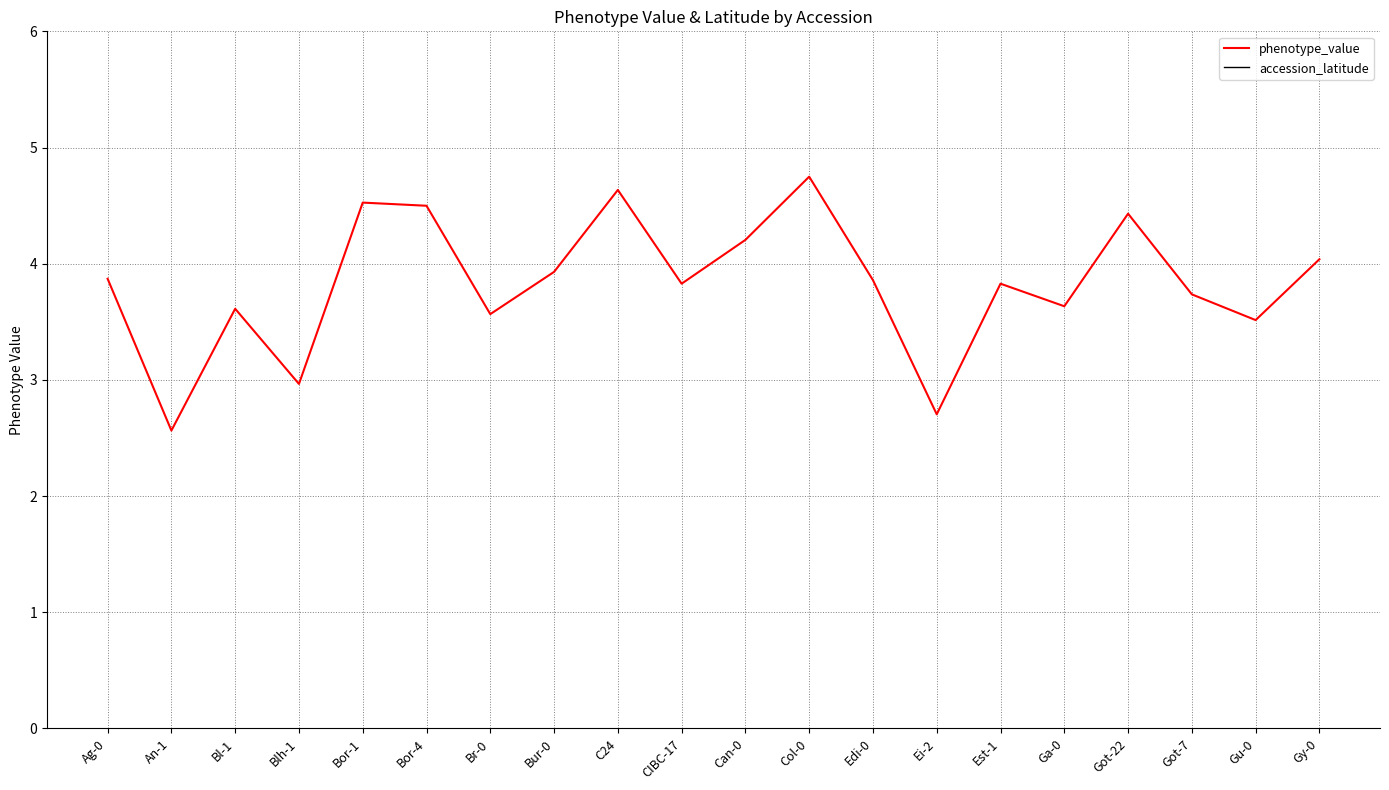

The phenotype_value series shows 4.4 at Got-22. True or false?

True